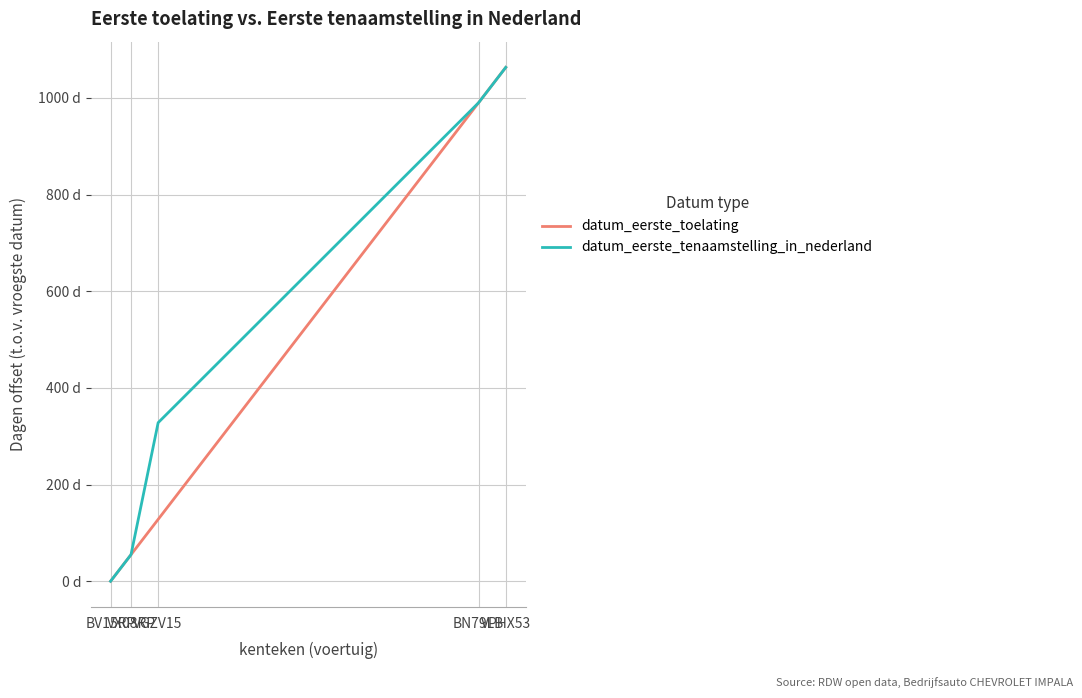

The value of datum_eerste_tenaamstelling_in_nederland at BV15RP is 422. True or false?

False